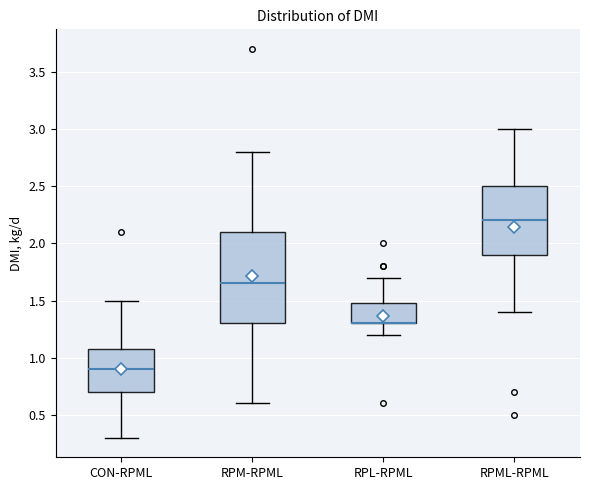

Reading left to right, transcribe this box plot: for each box, give where its median line is, the range the box spans, and where its two whiskers end, as read against the y-axis. The values are not printed on the chart, so give them approximately, as read against the axis.

CON-RPML: median 0.90, box 0.70 to 1.10, whiskers 0.30 to 1.50
RPM-RPML: median 1.65, box 1.30 to 2.10, whiskers 0.60 to 2.80
RPL-RPML: median 1.30 (drawn on the box's lower edge), box 1.30 to 1.50, whiskers 1.20 to 1.70
RPML-RPML: median 2.20, box 1.90 to 2.50, whiskers 1.40 to 3.00